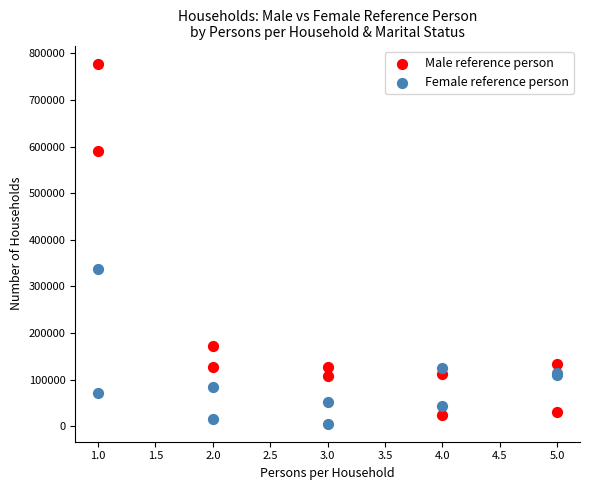

Which series reaches the maximum Y coordinate?

Male reference person